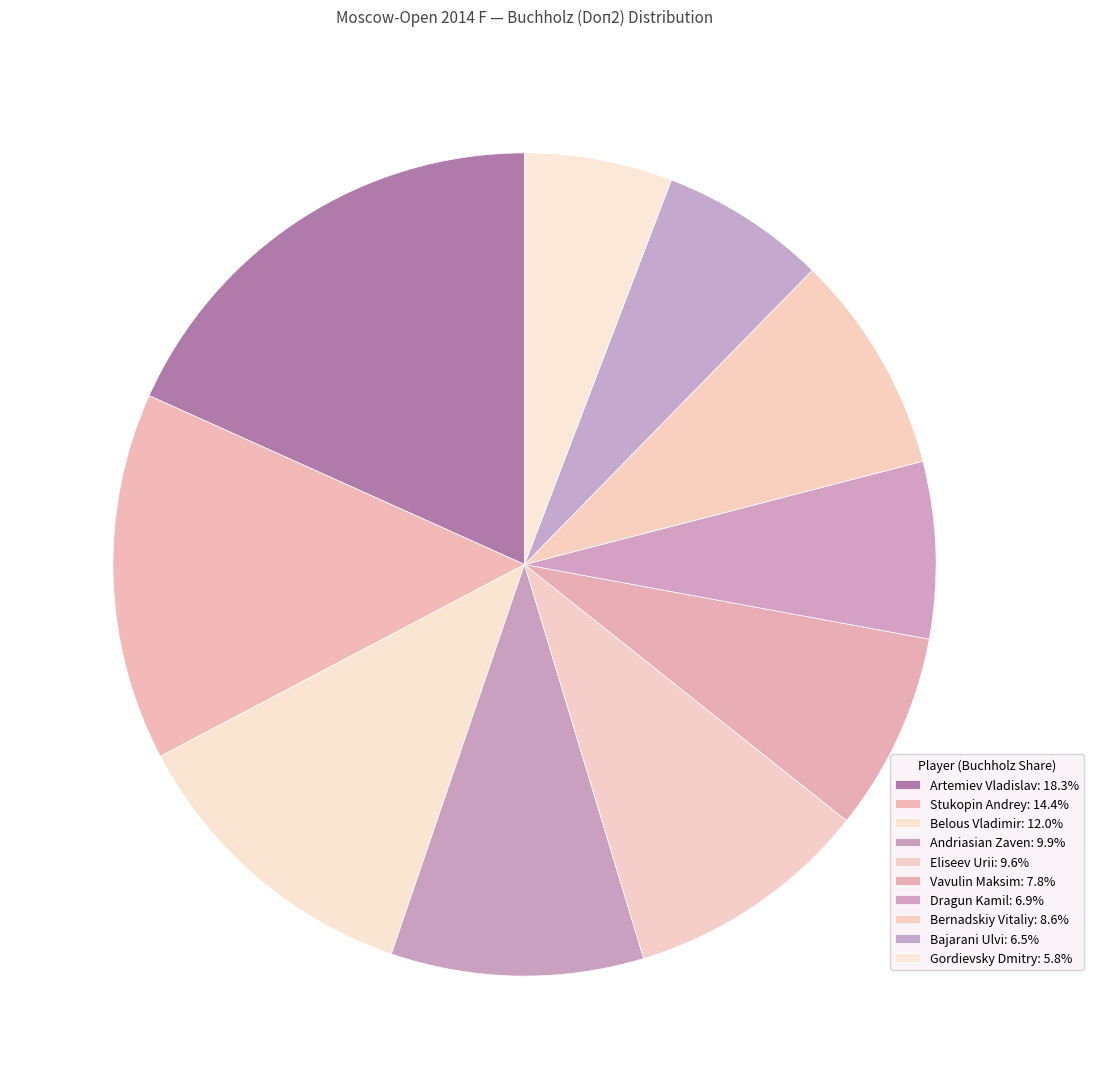

How many segments does this pie chart have?

10